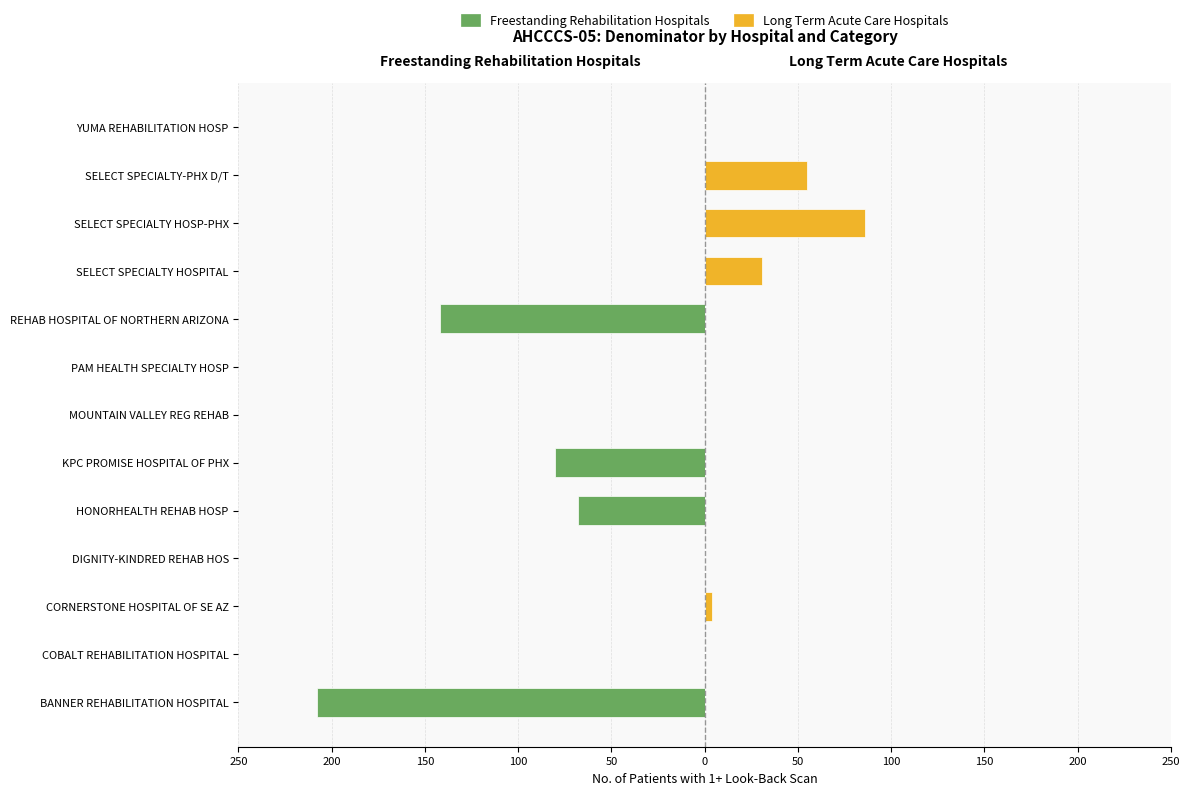

How many positive values does the Long Term Acute Care Hospitals series have?

4